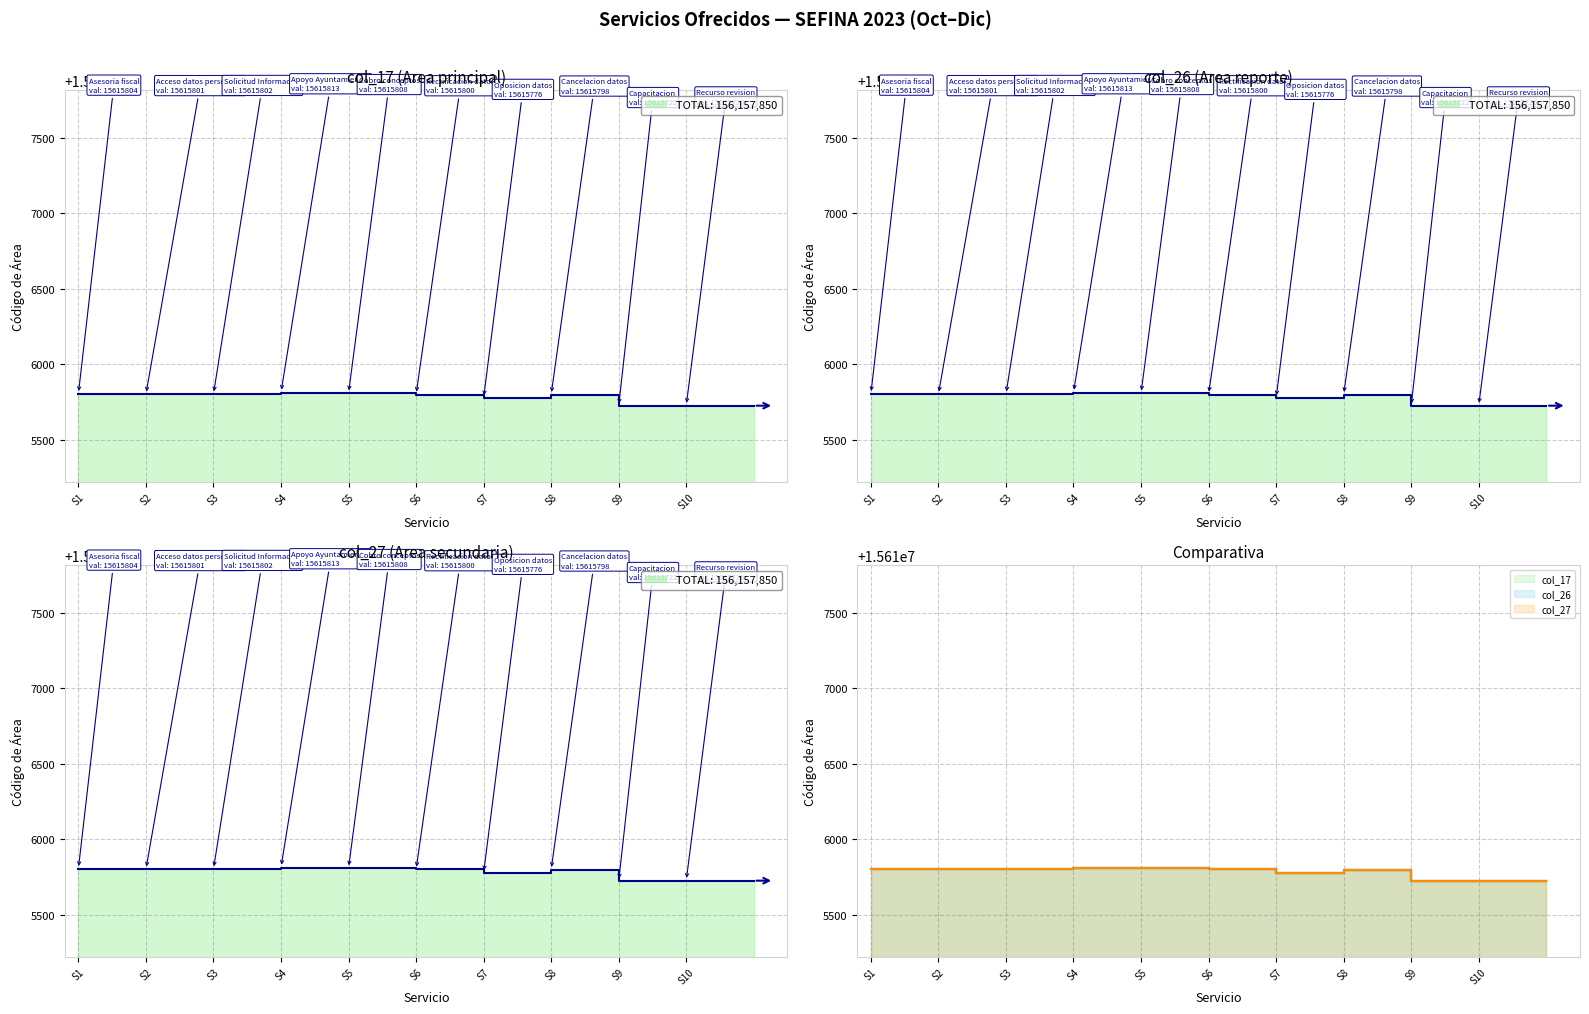

How many interior local valleys does the col_27 series have?

3